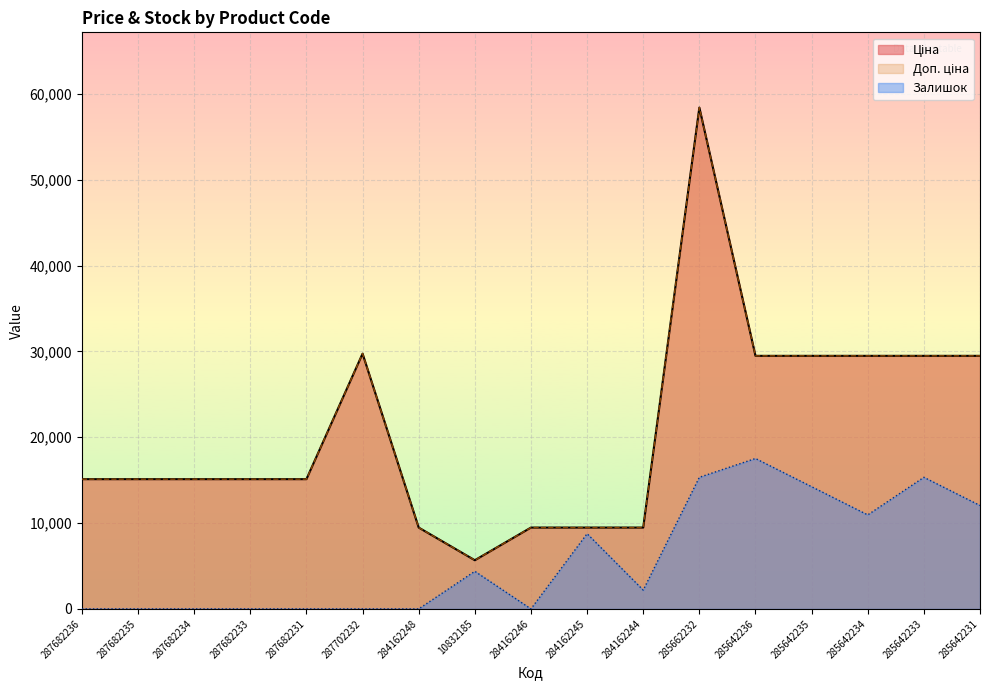

True or false: Залишок and Ціна intersect in this chart.

False